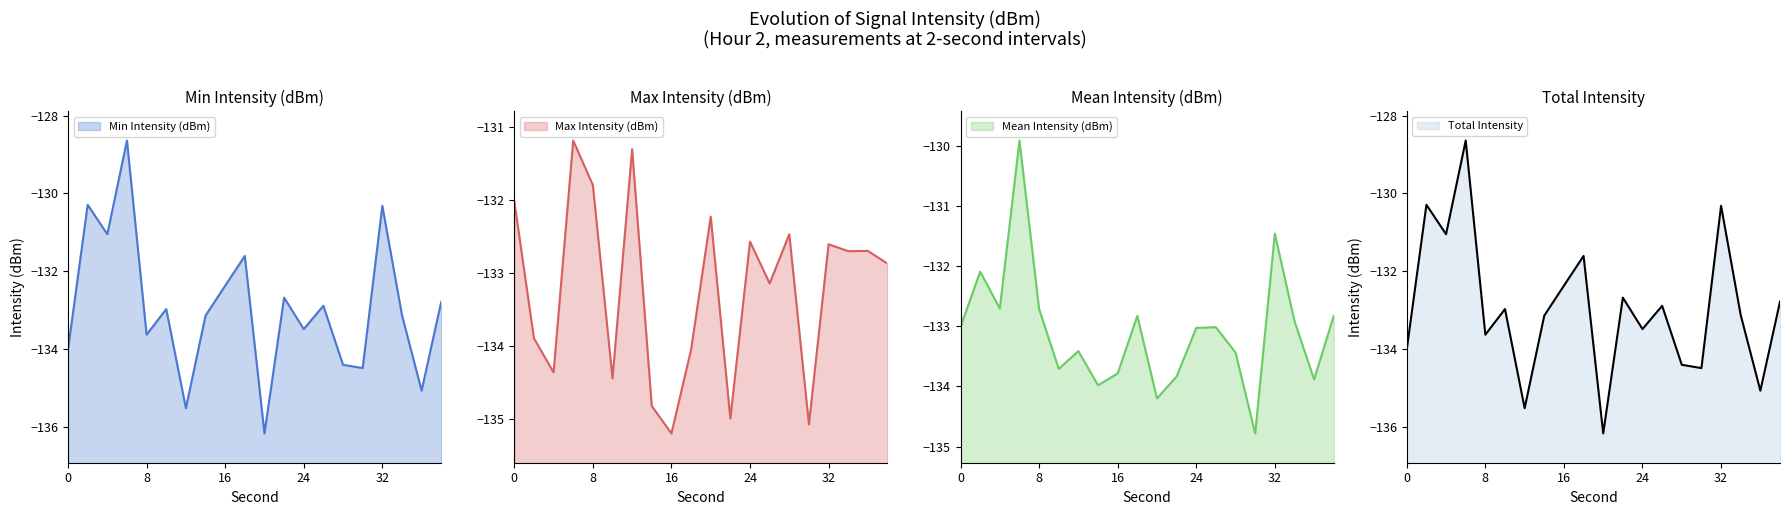

Which category has the lowest value across all series?

20